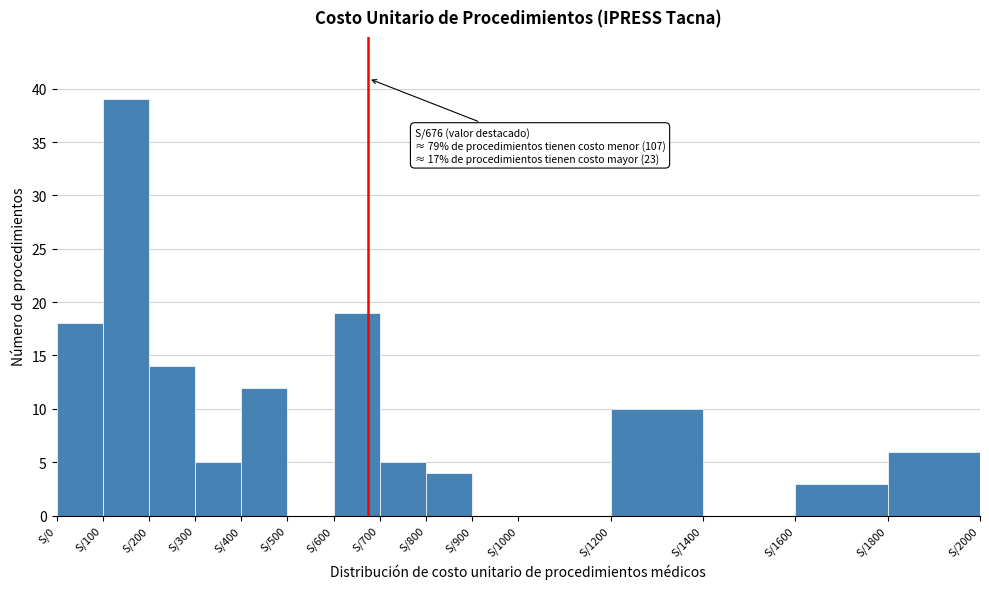

Over which range of the x-axis is the bar tallest?

100 to 200